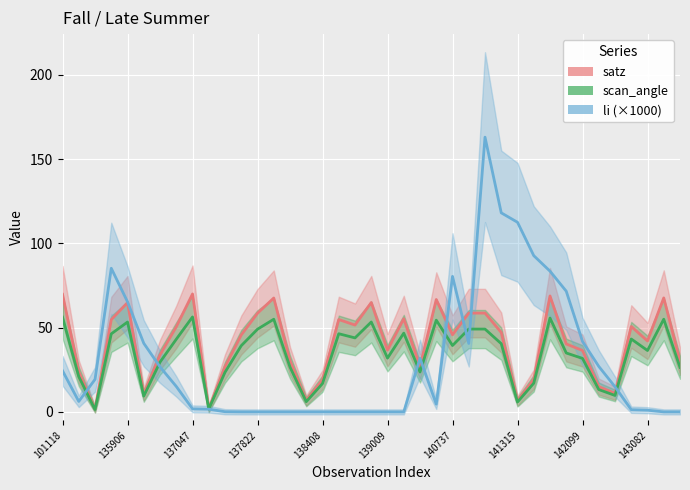

Is it true that satz equals 30.3 at 14?

True